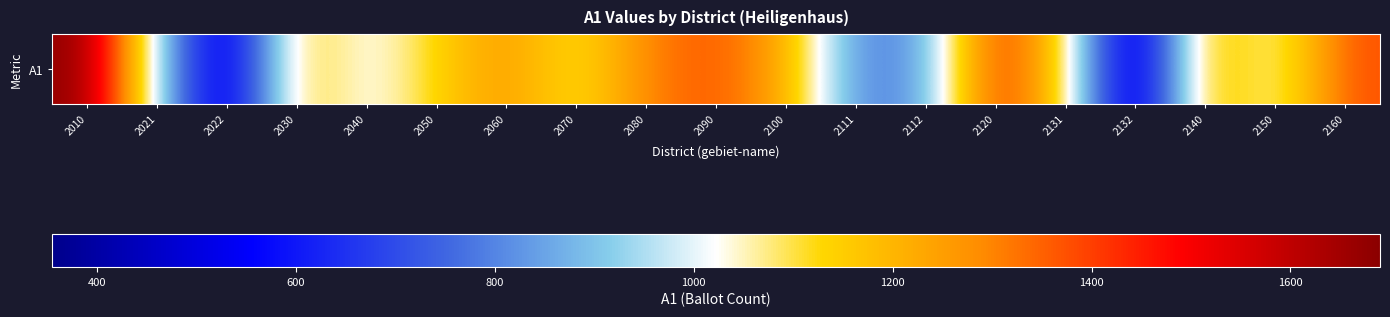

Between 2132 and 2100, which is larger?

2100